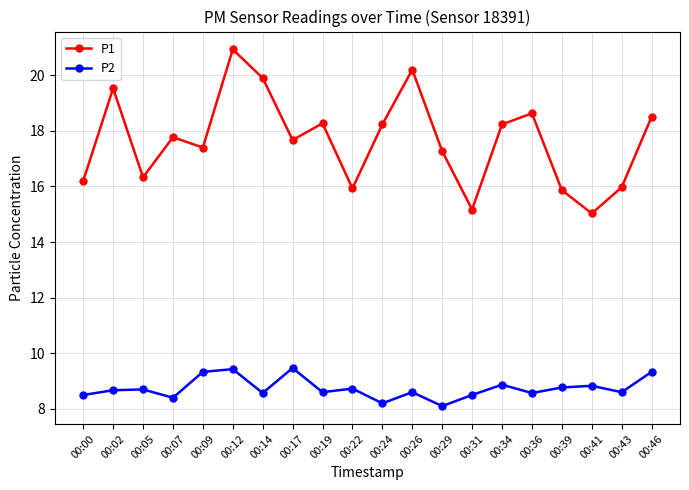

Which category has the highest value across all series?

00:12